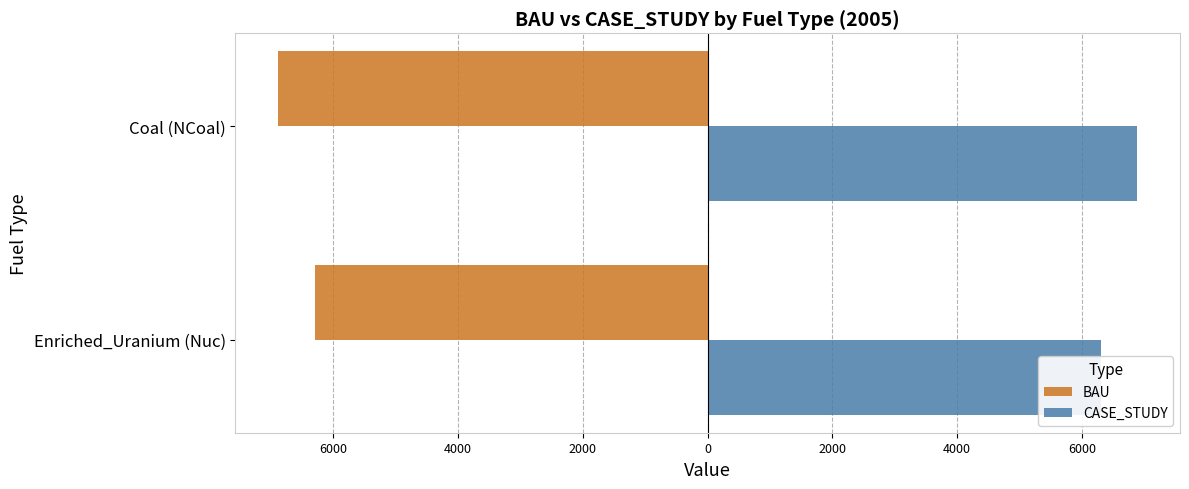

How many series are shown in this chart?

2